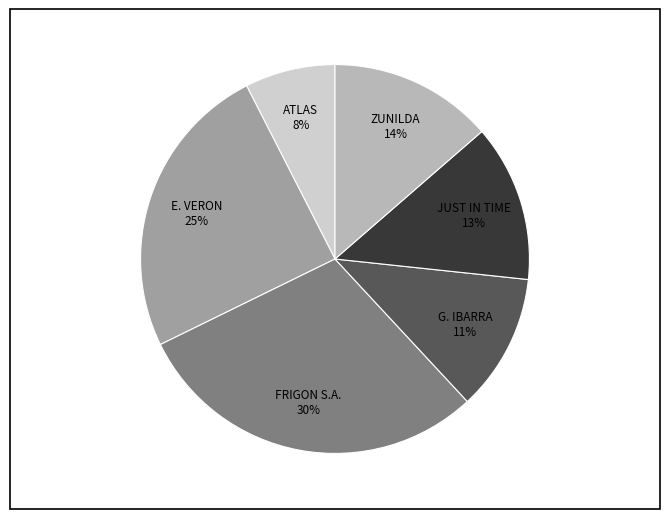

Rank the categories by value from highest to lowest.

FRIGON S.A., E. VERON, ZUNILDA, JUST IN TIME, G. IBARRA, ATLAS